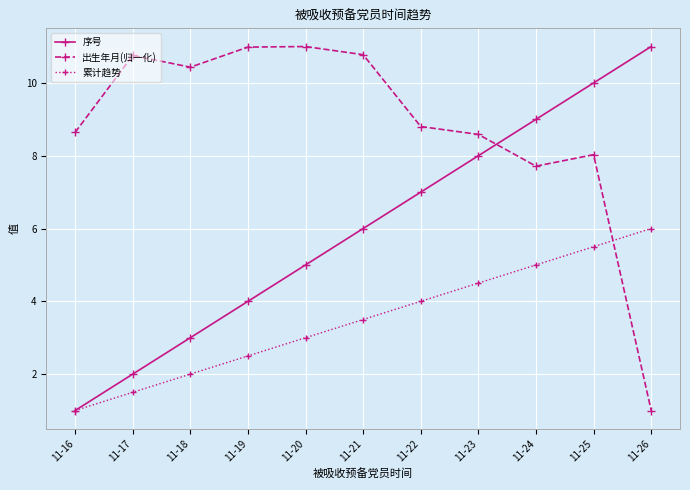

List the labels in order of 序号 value, largest first.

11-26, 11-25, 11-24, 11-23, 11-22, 11-21, 11-20, 11-19, 11-18, 11-17, 11-16